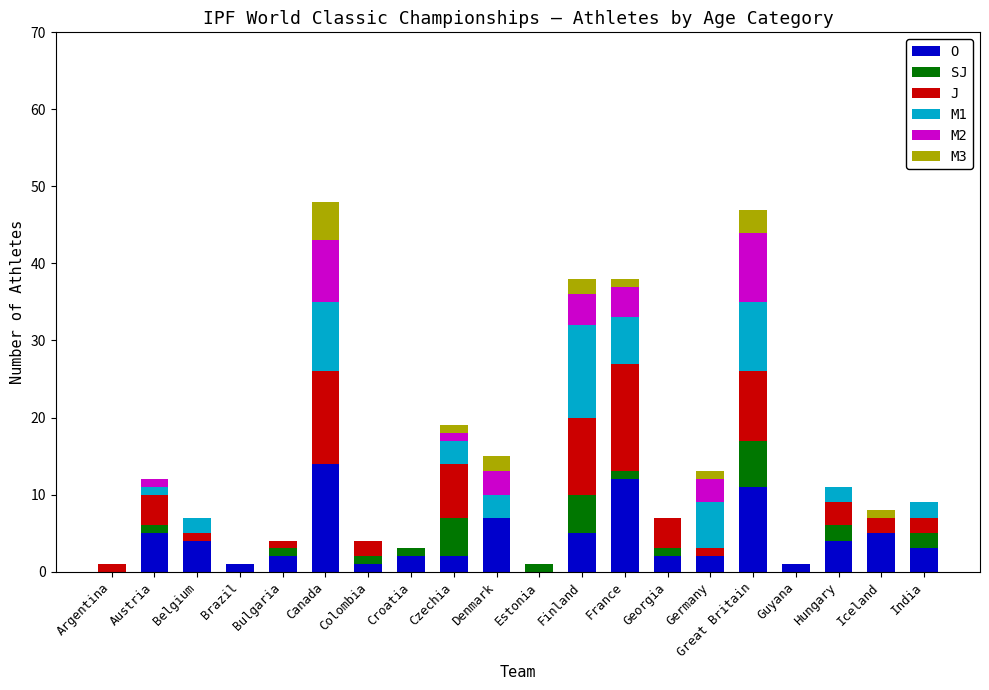

How many series are shown in this chart?

6